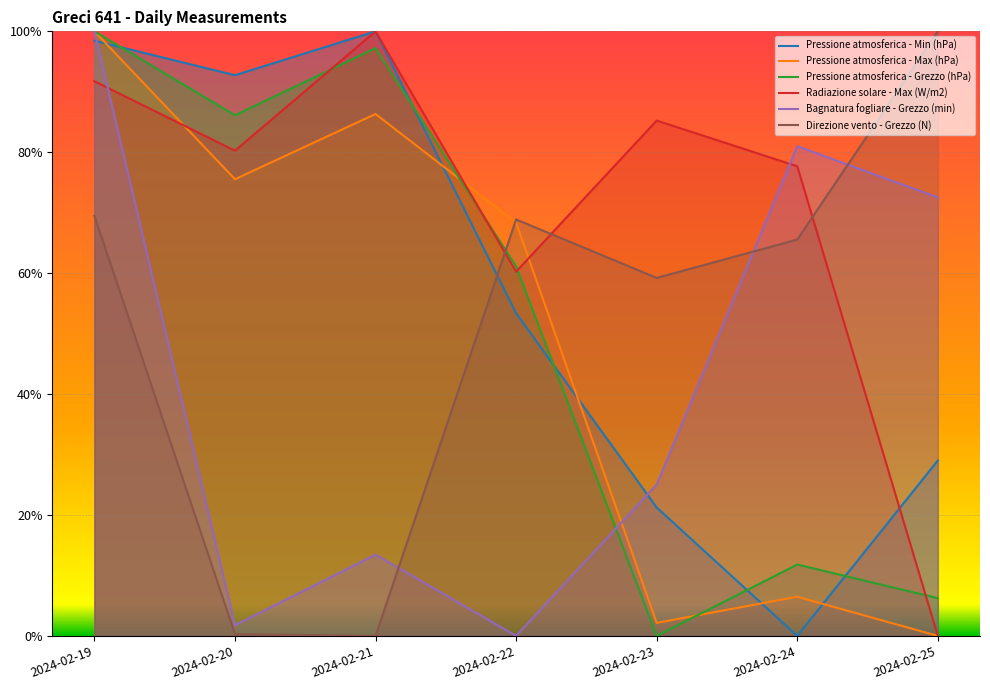

At which category does Bagnatura fogliare - Grezzo (min) reach its first local peak?

2024-02-21